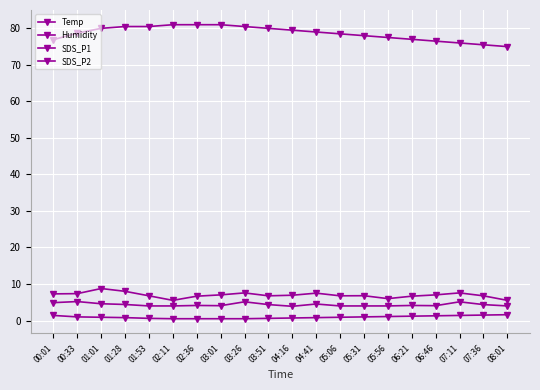

Is it true that Temp equals 1.4 at 00:01?

True